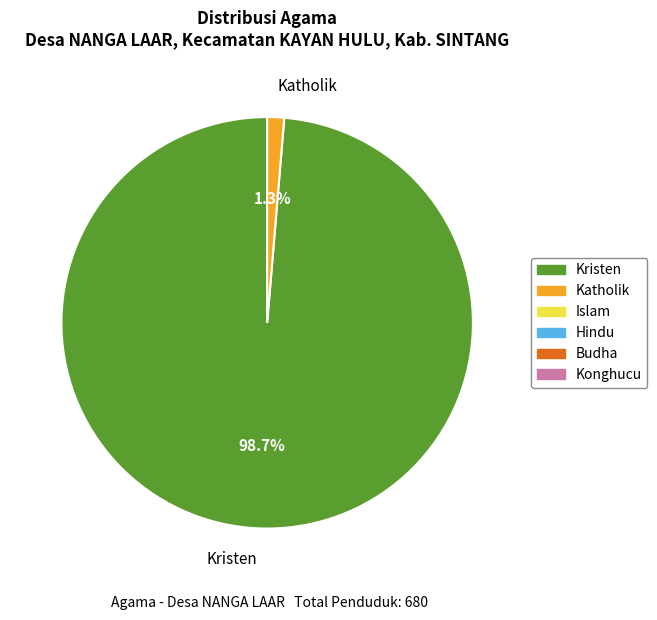

To the nearest percent, what is the difference between the largest and smallest slice percentages?

97%